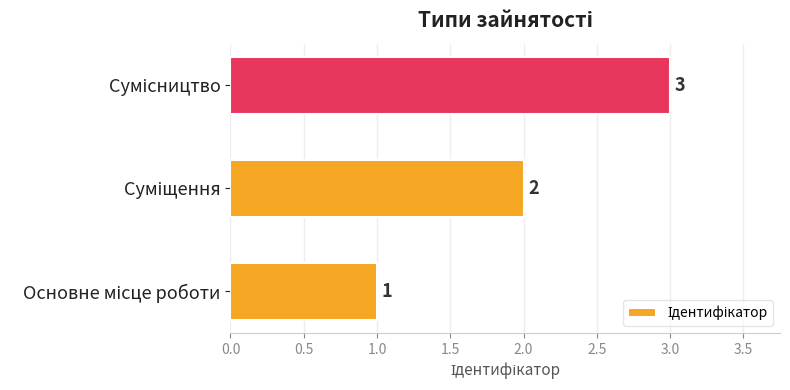

What is the maximum value shown in the chart?

3